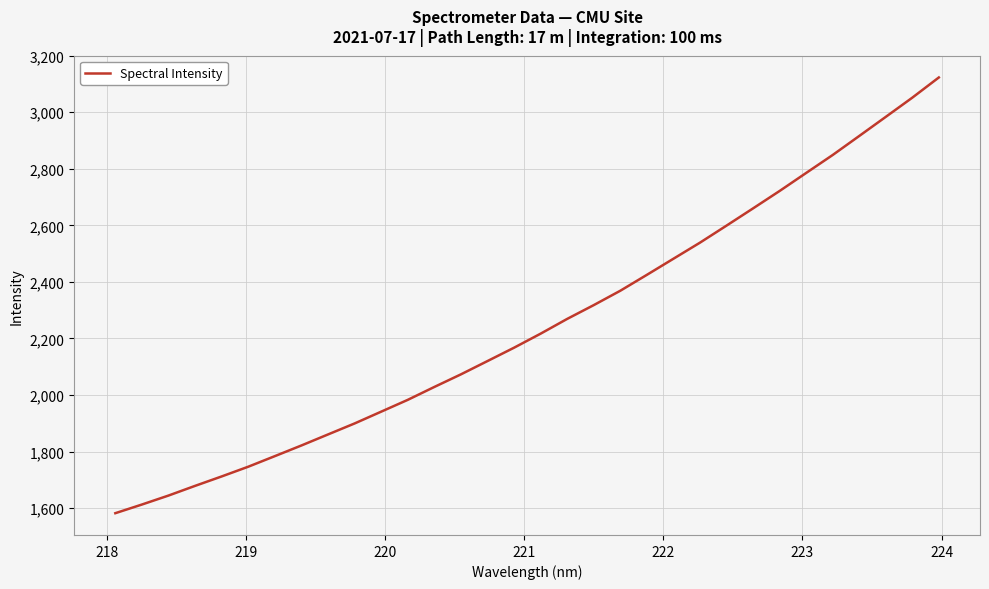

Does the chart have visible grid lines?

Yes